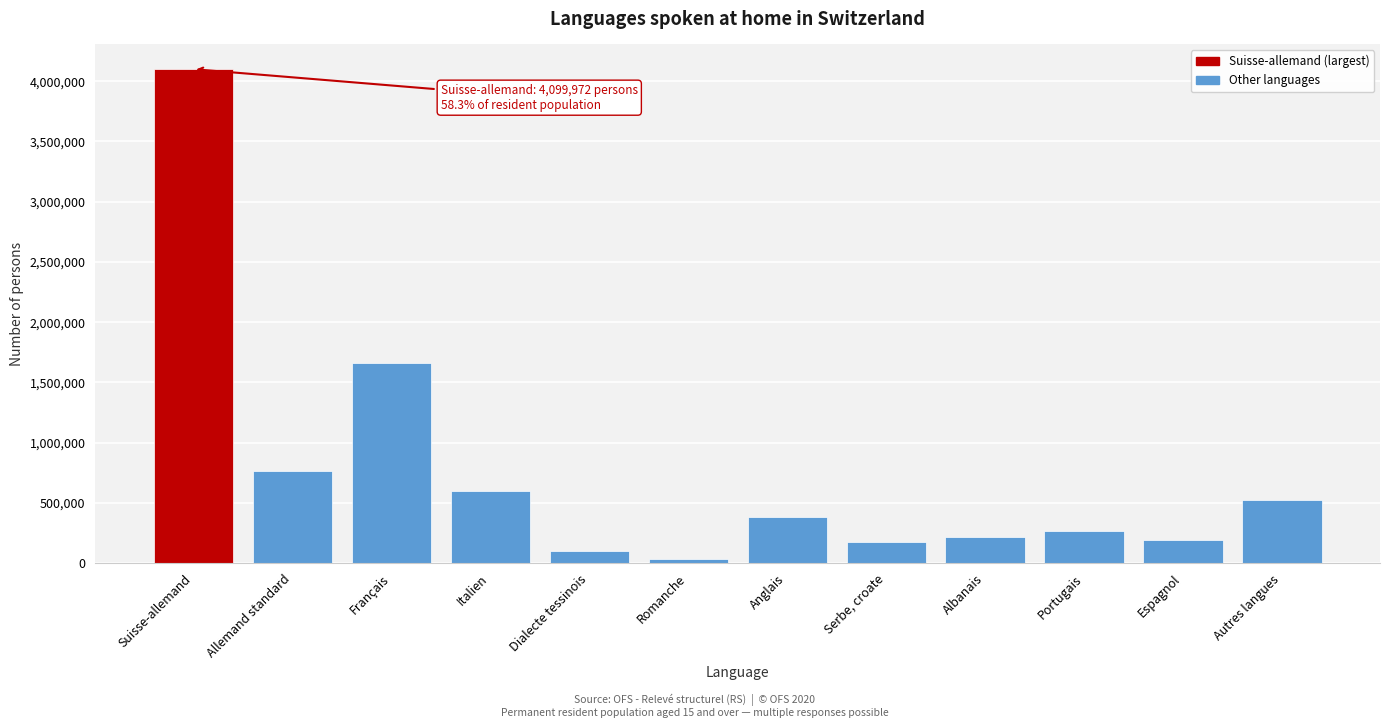

What is the average value?

752023